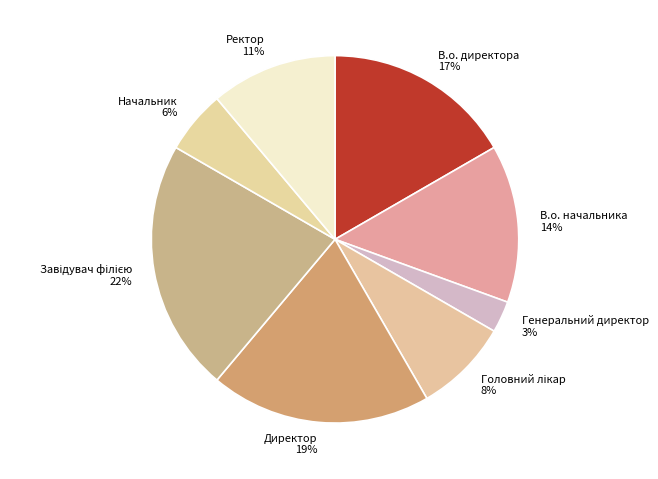

Is there a majority slice in this chart?

No